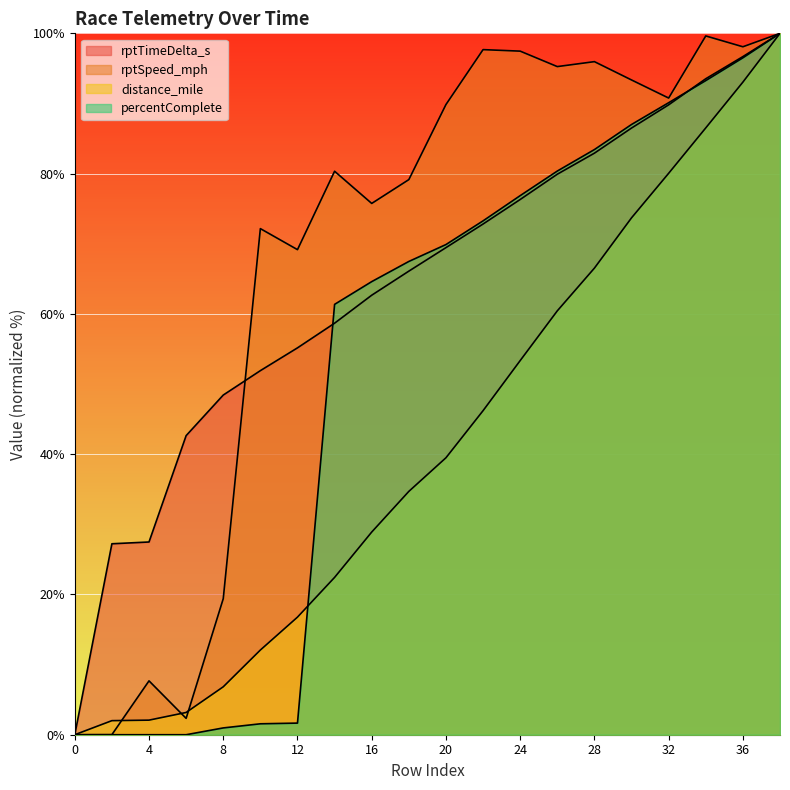

Which series has the largest total across all categories?

rptSpeed_mph